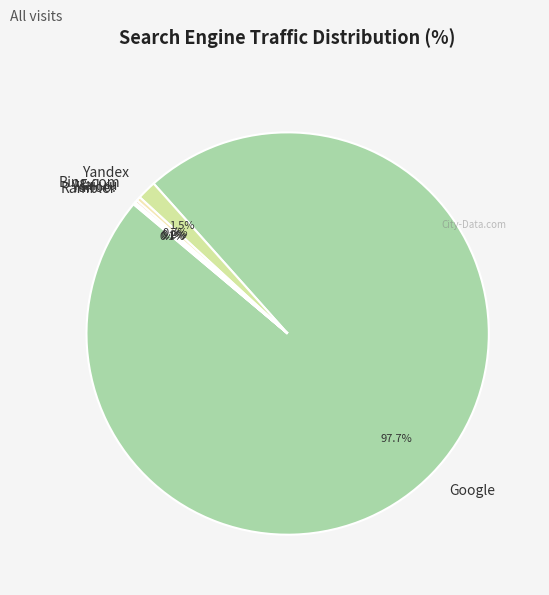

Which has a higher value, Yandex or Bing.com?

Yandex